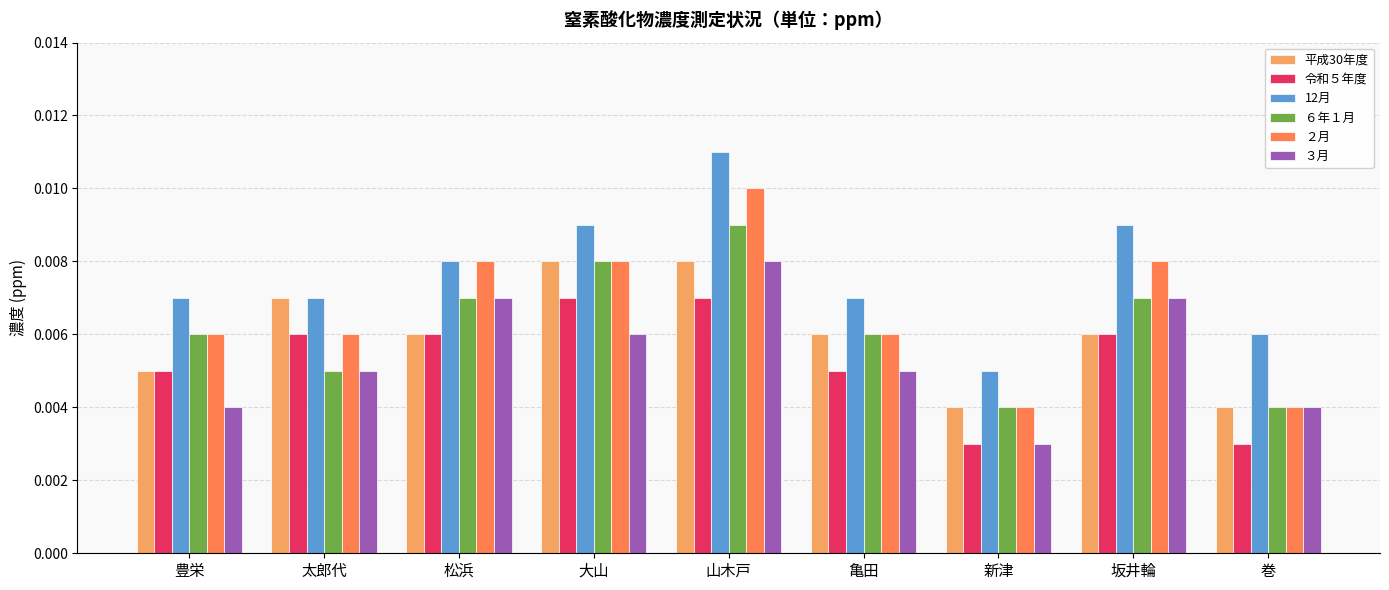

How many ２月 values are between 0 and 1?

9